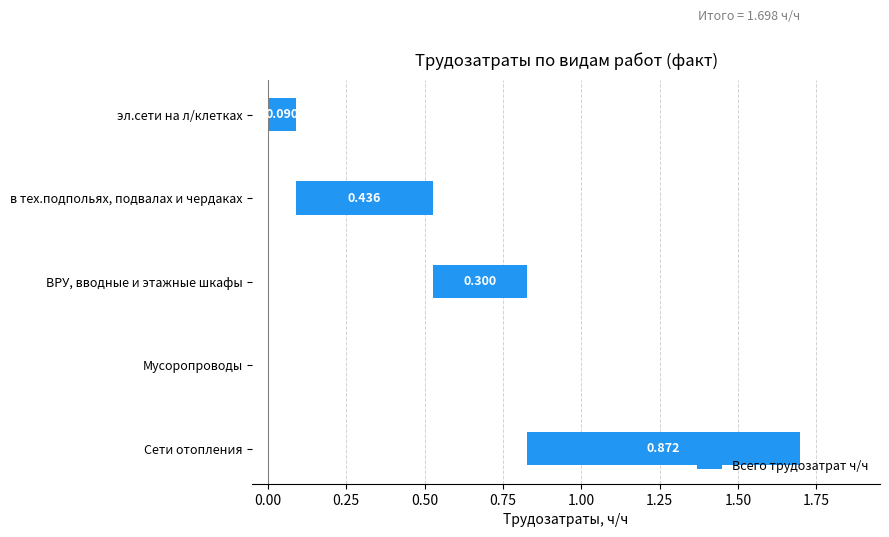

Reading left to right, transcribe all the data shown in this chart.

эл.сети на л/клетках=0.1	в тех.подпольях, подвалах и чердаках=0.4	ВРУ, вводные и этажные шкафы=0.3	Мусоропроводы=0.0	Сети отопления=0.9